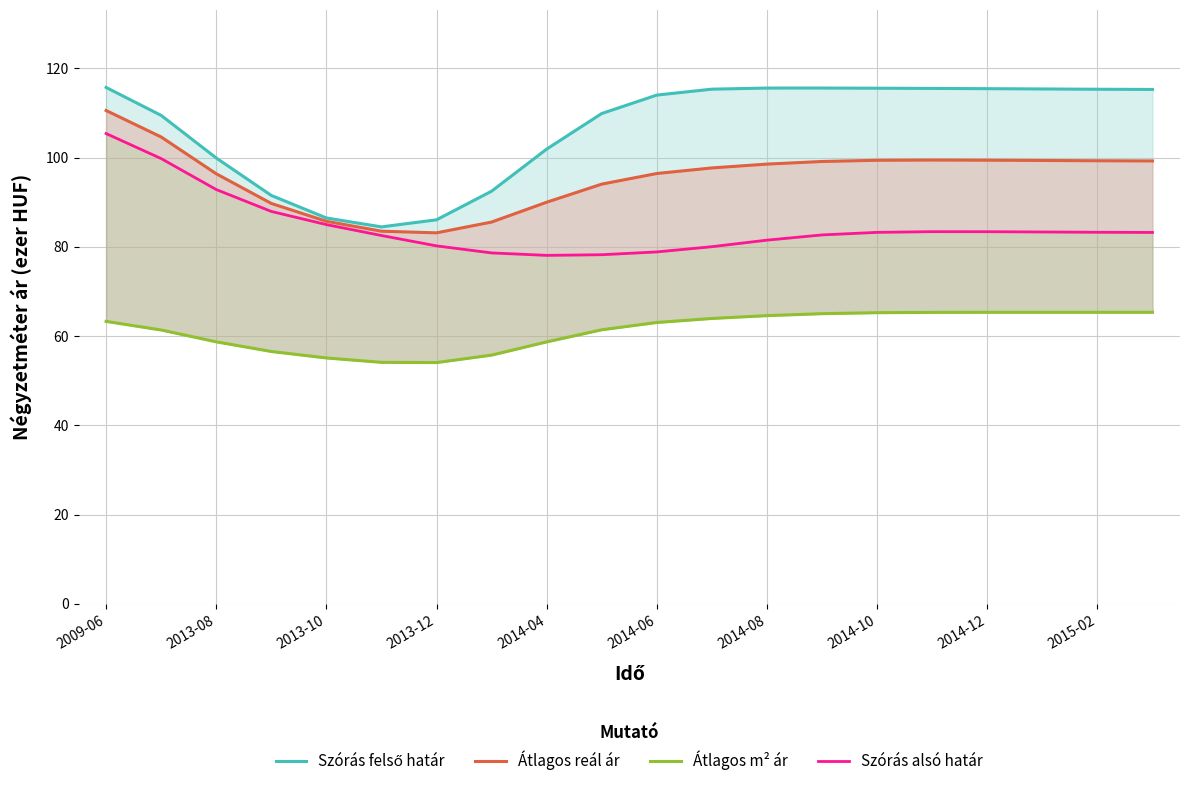

Which series has the largest total across all categories?

Szórás felső határ